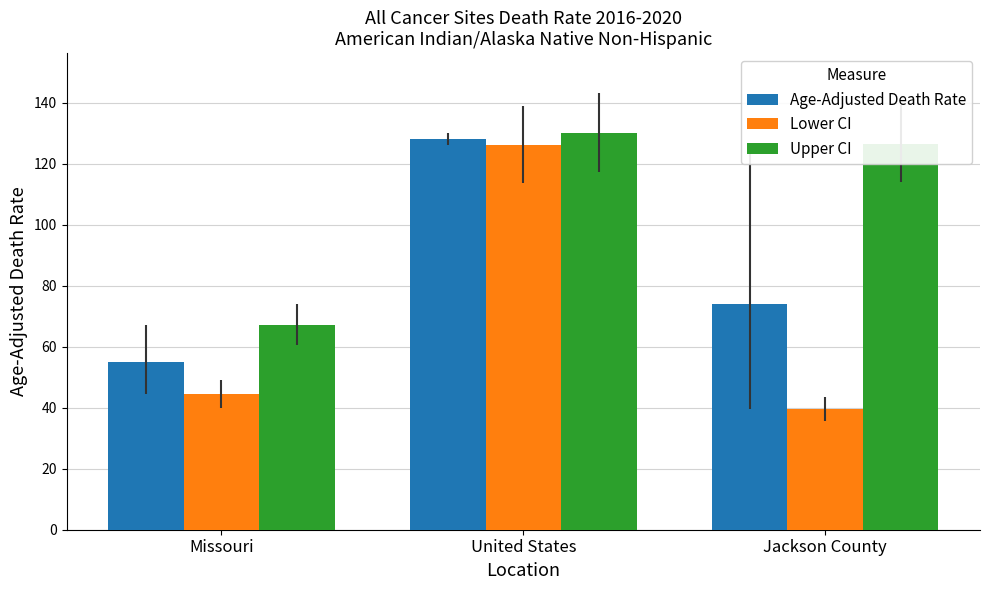

Does the chart contain stacked bars?

No